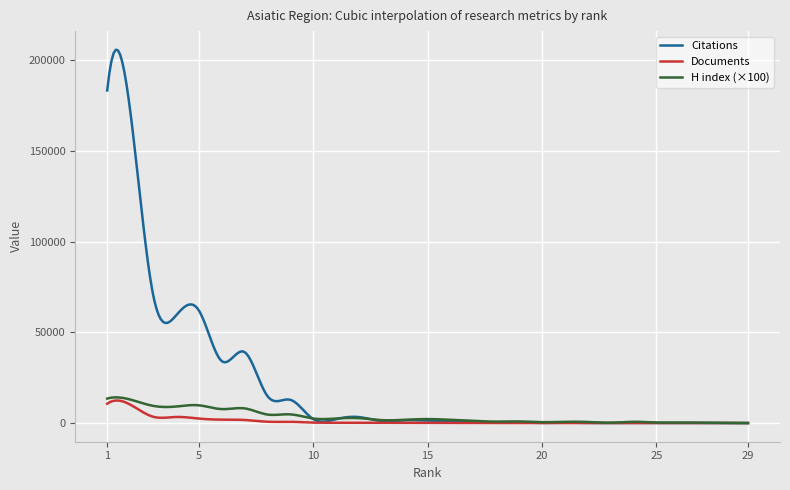

What is the greatest value displayed?

205860.0